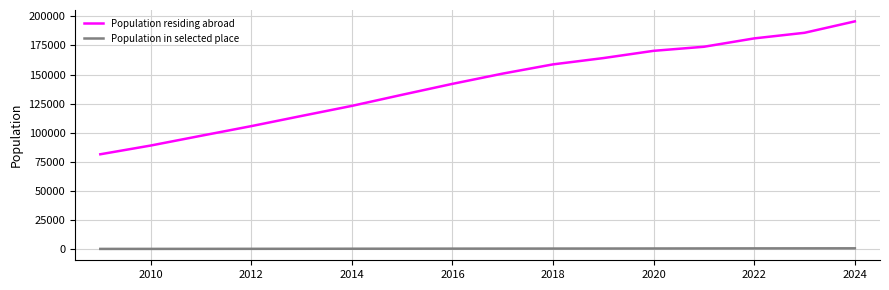

Which series has the largest range (max minus min)?

Population residing abroad